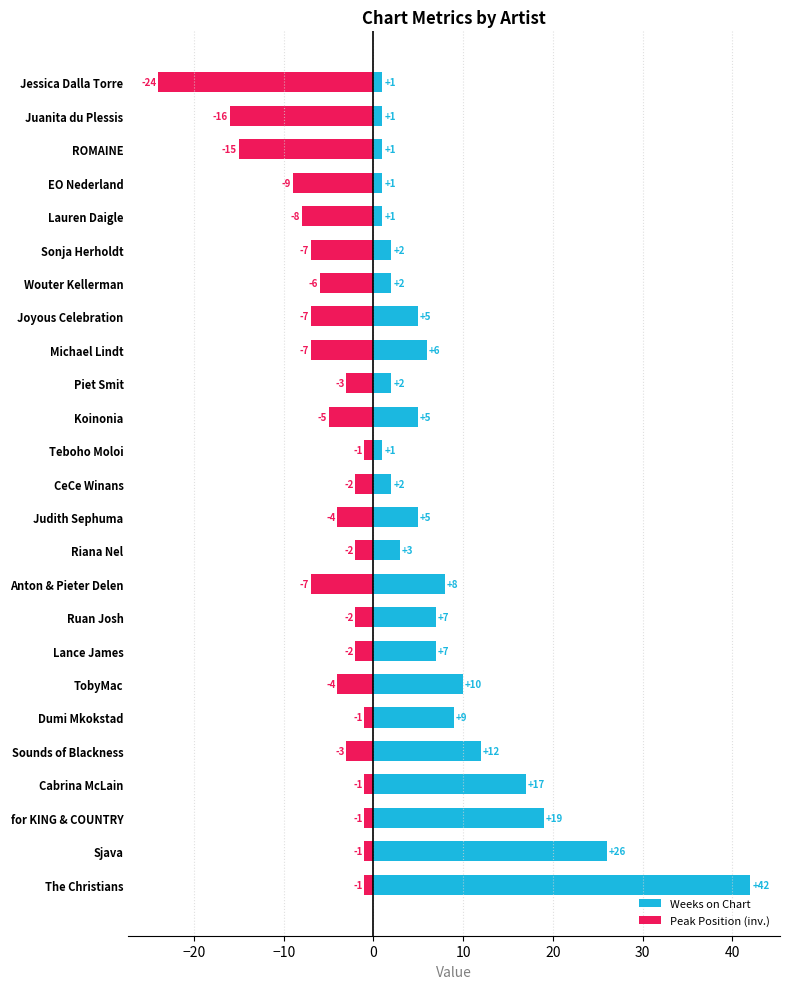

How many bars are there in each group?

2